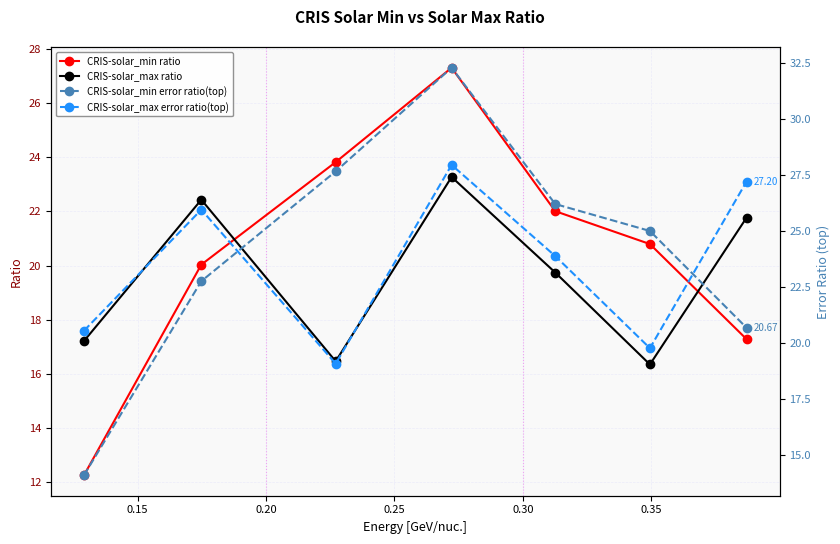

Does the chart display data point markers on the line(s)?

Yes